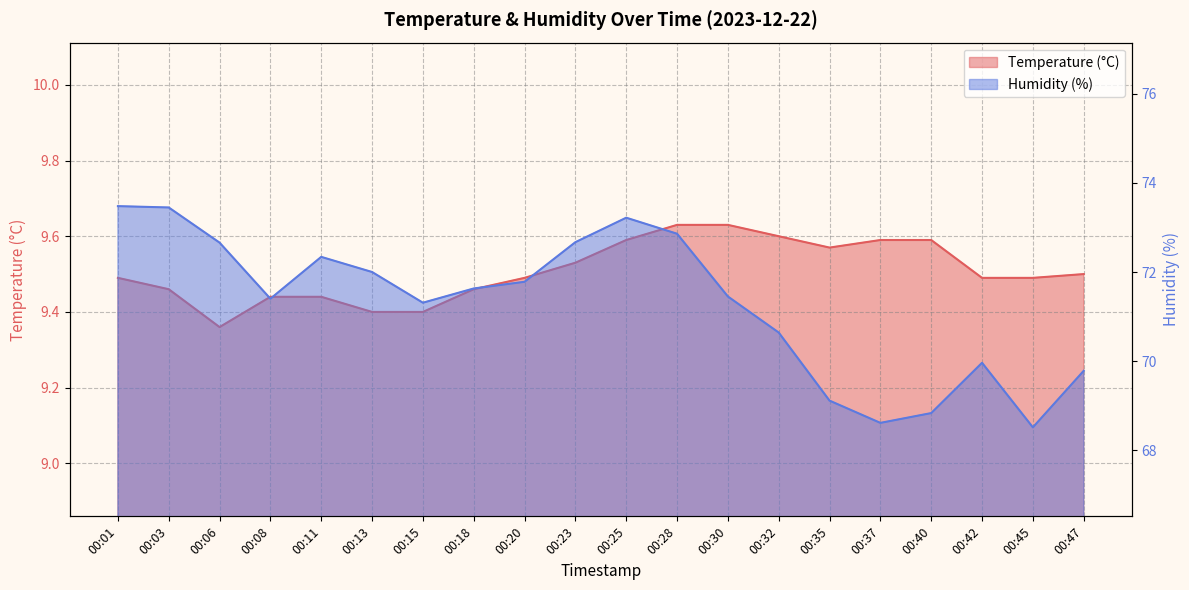

Is it true that Temperature (°C) equals 16.5 at 00:13?

False